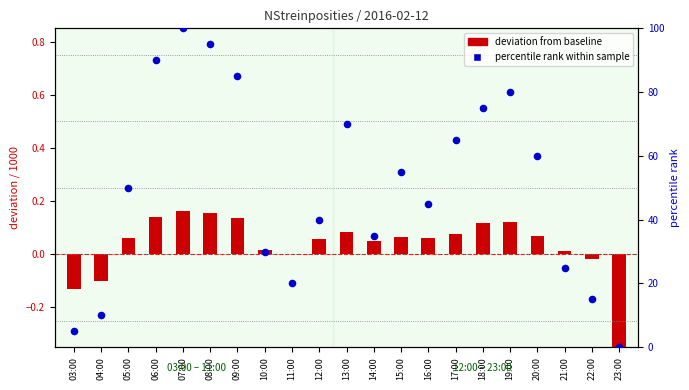

Which series reaches the minimum Y coordinate?

deviation from baseline